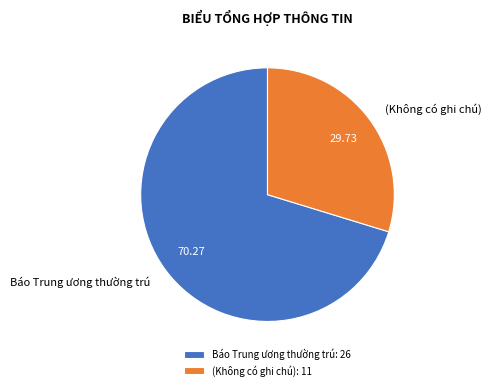

Is the sum of Báo Trung ương thường trú and (Không có ghi chú) greater than half?

Yes